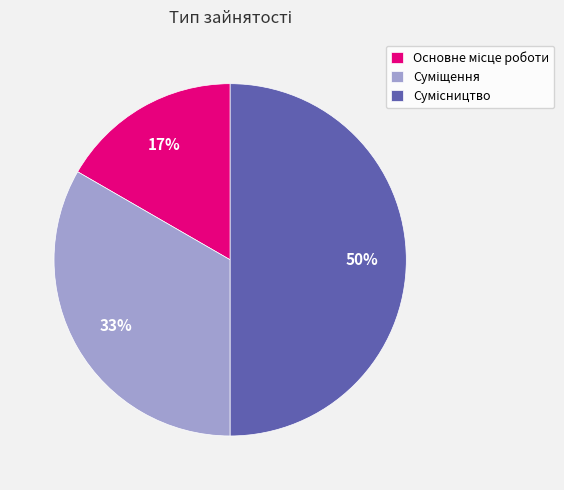

To the nearest percent, what is the average slice percentage?

33%